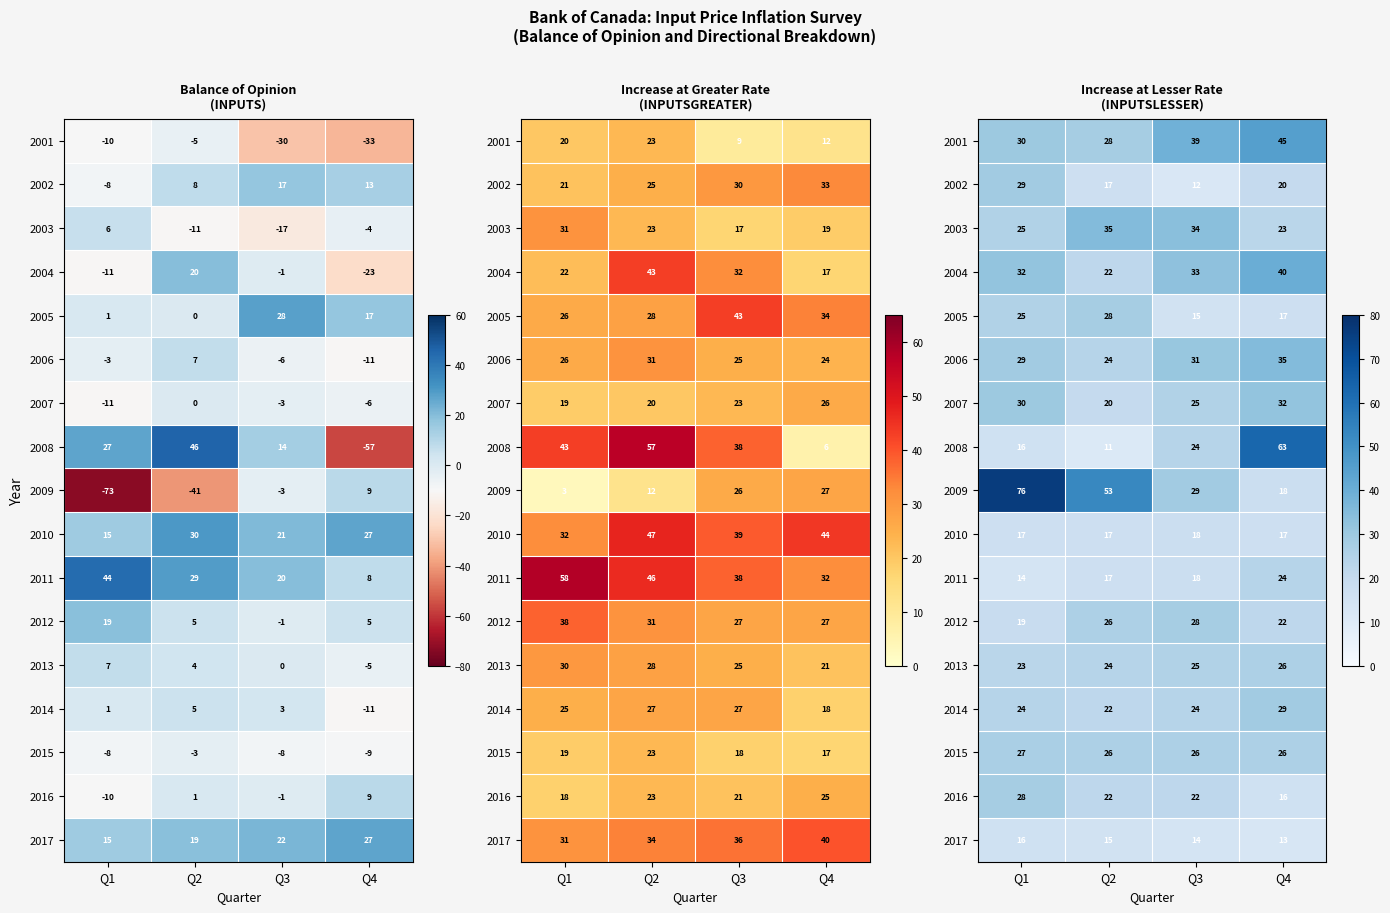

Read the 2016 value at Q4.

16